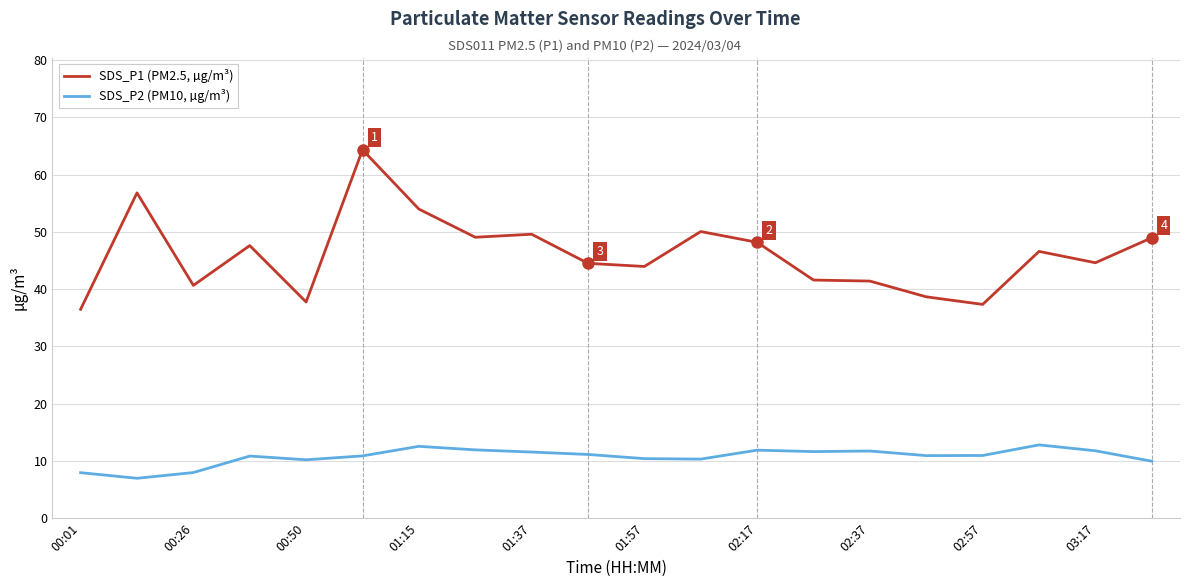

How many lines are shown in the chart?

2